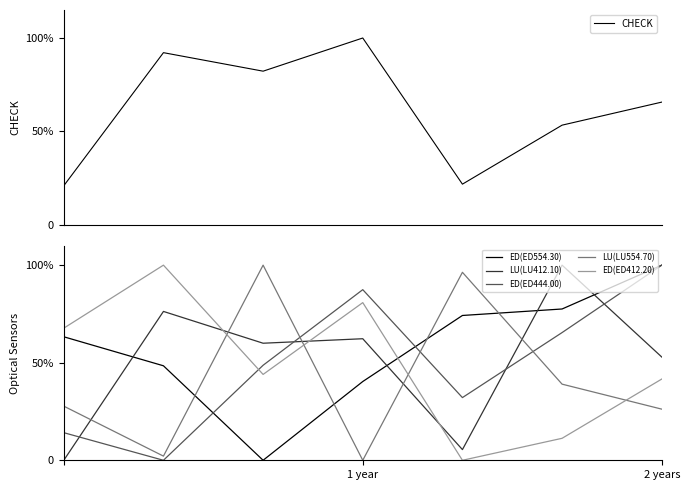

What is the difference between the LU(LU412.10) values at 1 year and 6?

52.9